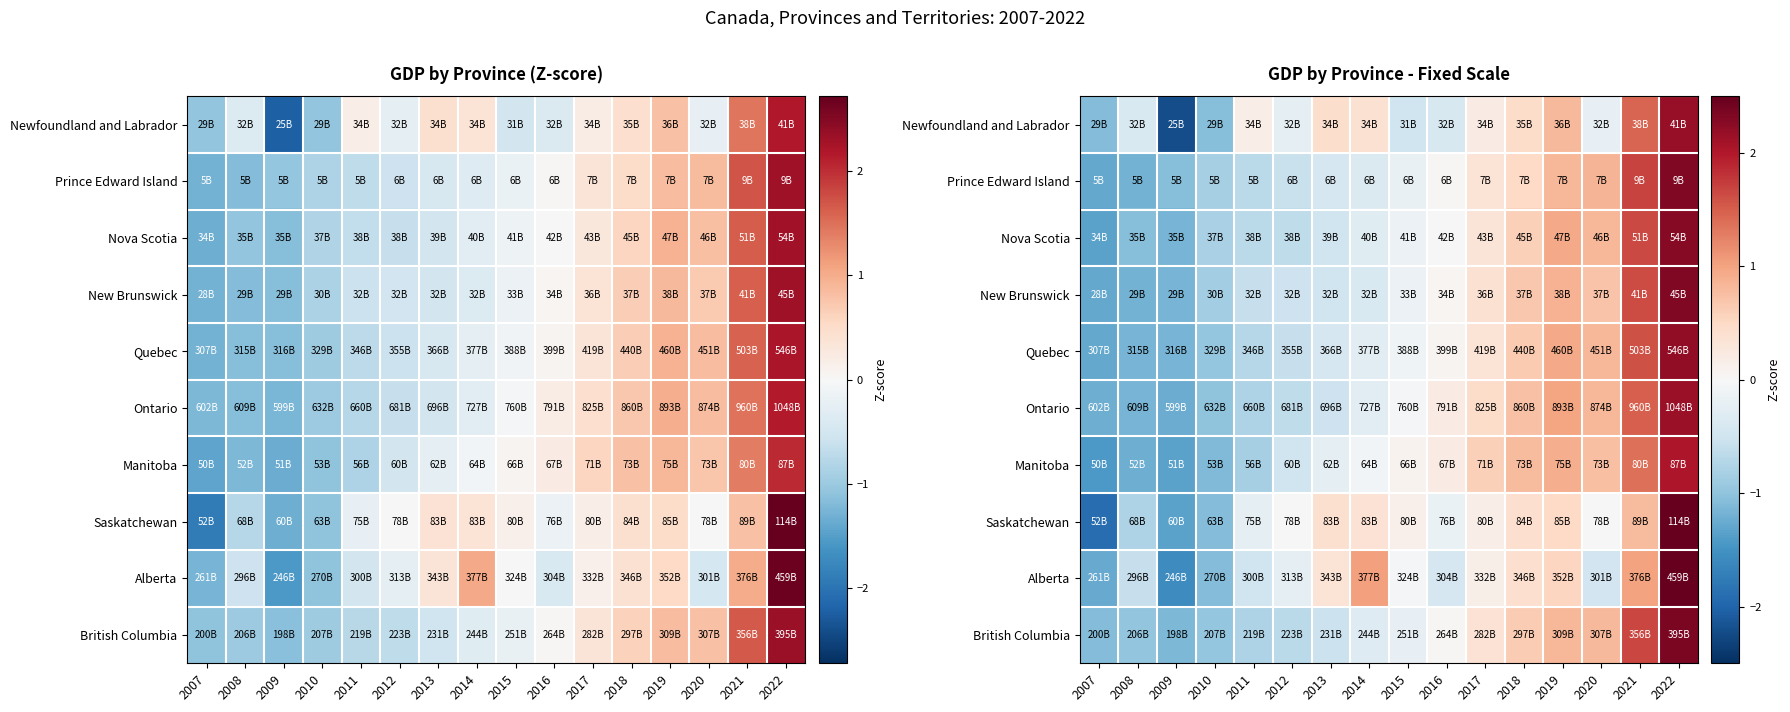

How many data points in Manitoba are less than 0?

8